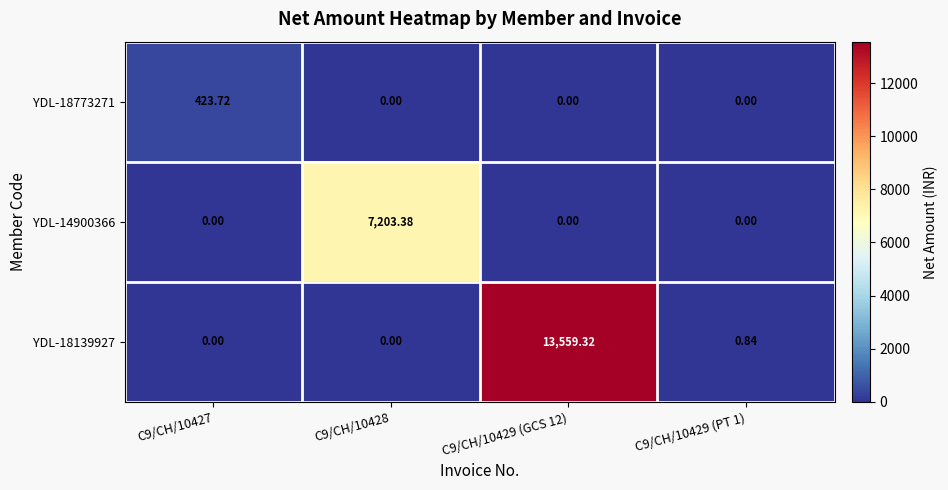

Is the value of YDL-14900366 at C9/CH/10428 greater than the value of YDL-18773271 at C9/CH/10427?

Yes